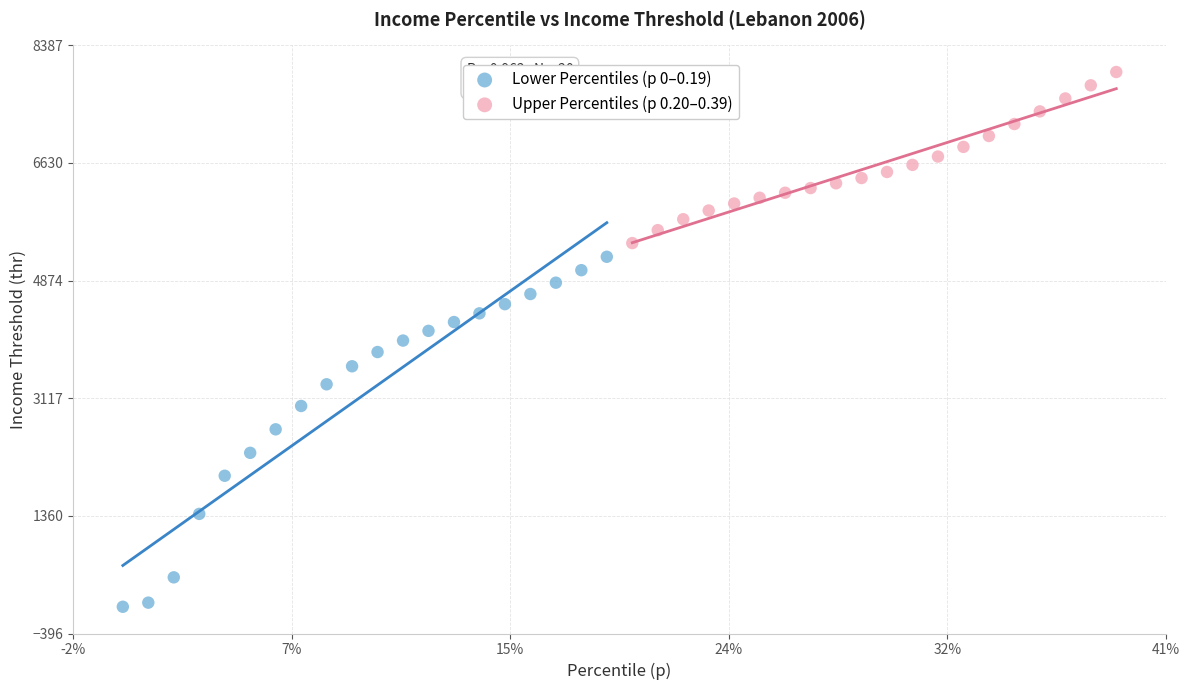

Which series has the widest spread of Y values?

Lower Percentiles (p 0–0.19)